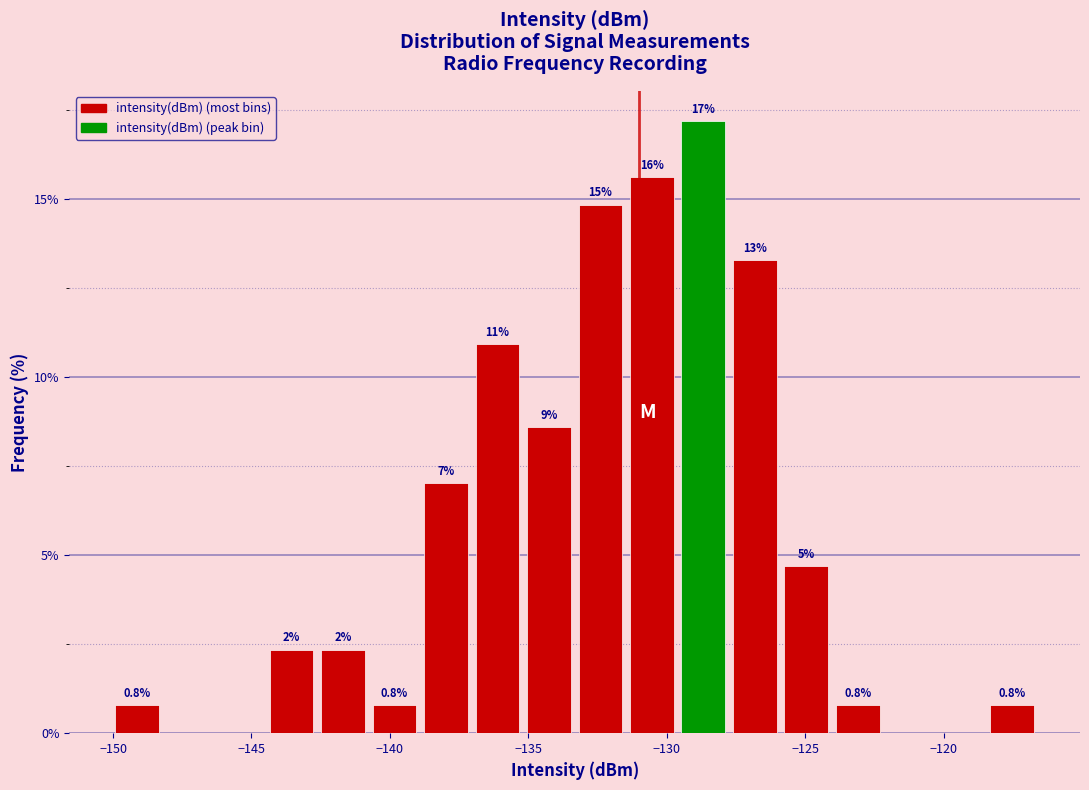

Read against the x-axis, roughly where is the centre of the tallest bar?

-128.5